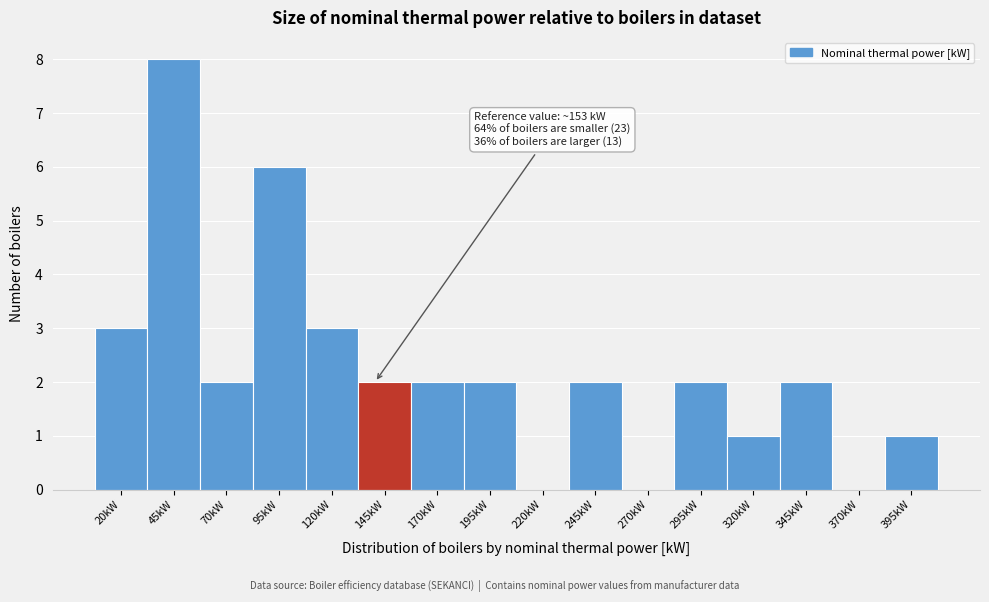

Reading left to right, what are all the values shown in this chart?

20kW=3	45kW=8	70kW=2	95kW=6	120kW=3	145kW=2	170kW=2	195kW=2	220kW=0	245kW=2	270kW=0	295kW=2	320kW=1	345kW=2	370kW=0	395kW=1